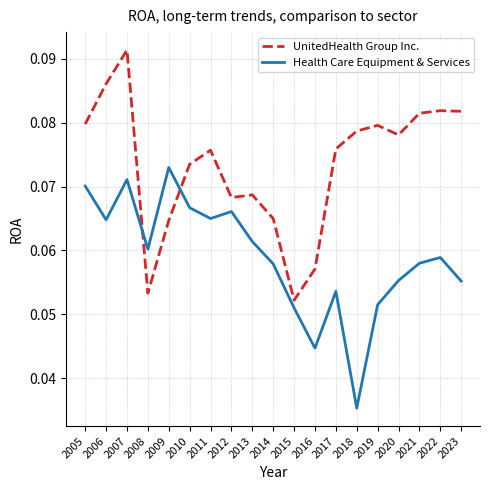

Which series has the largest range (max minus min)?

UnitedHealth Group Inc.